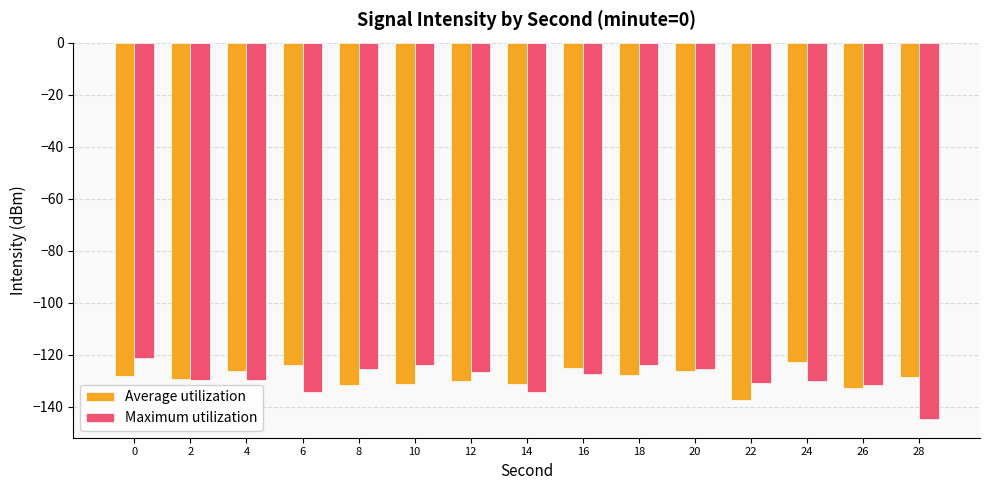

Is it true that Maximum utilization equals -215.1 at 6?

False